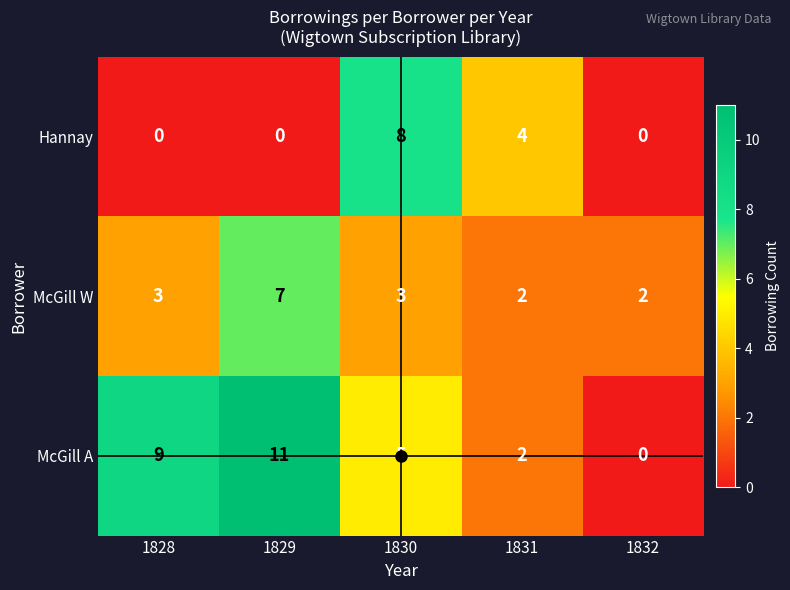

What is the difference between the maximum and minimum values in the Hannay series?

8